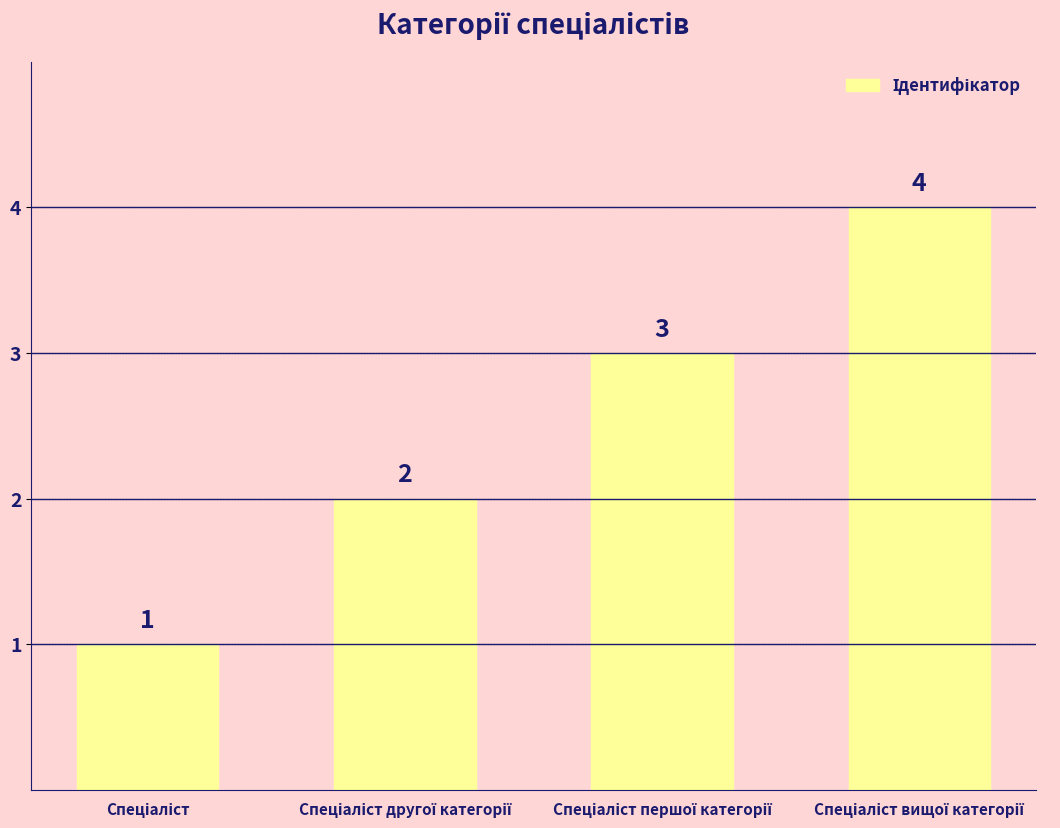

Count the values in the range 2 to 4.

3